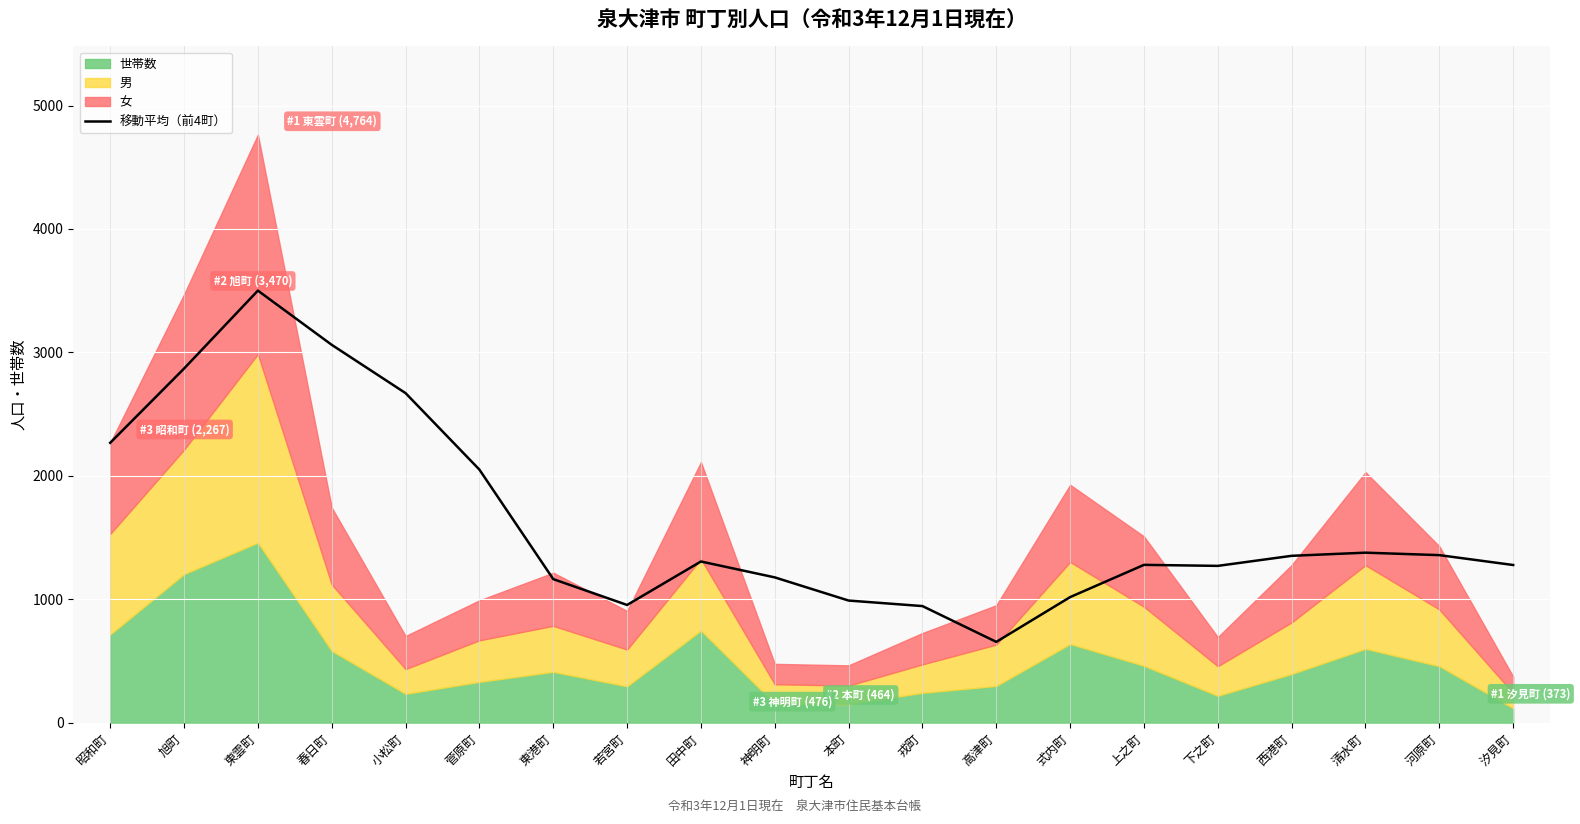

Which category has the highest value in the 移動平均（前4町） series?

東雲町